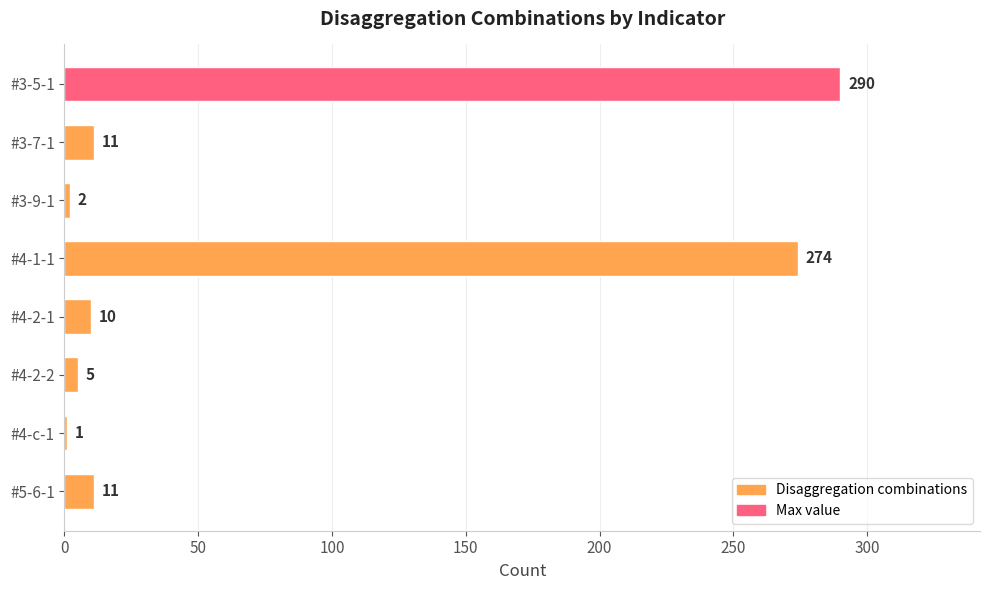

What is the sum of all values?

604